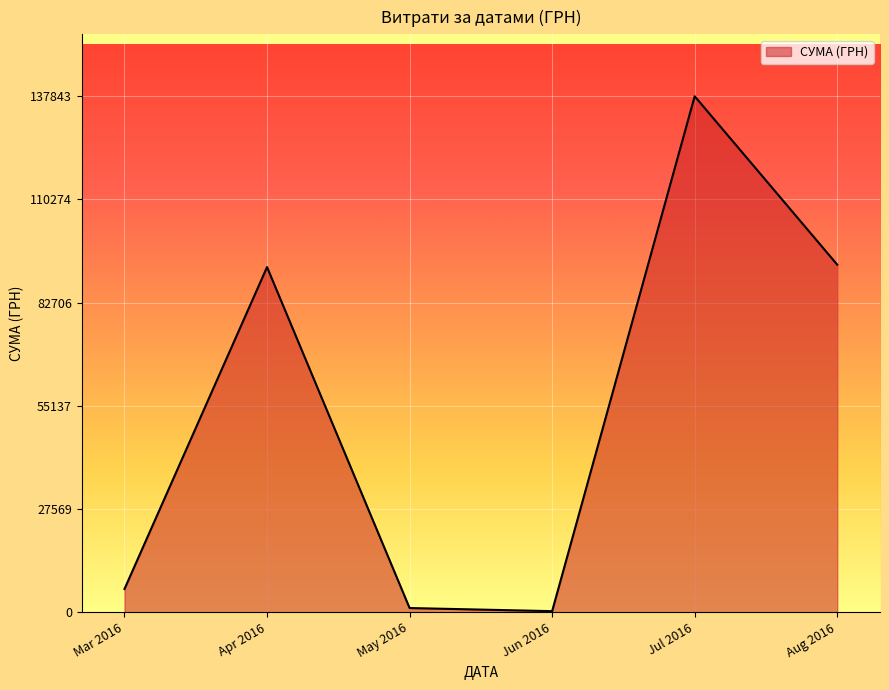

At which category does the chart reach its peak across all series?

Jul 2016